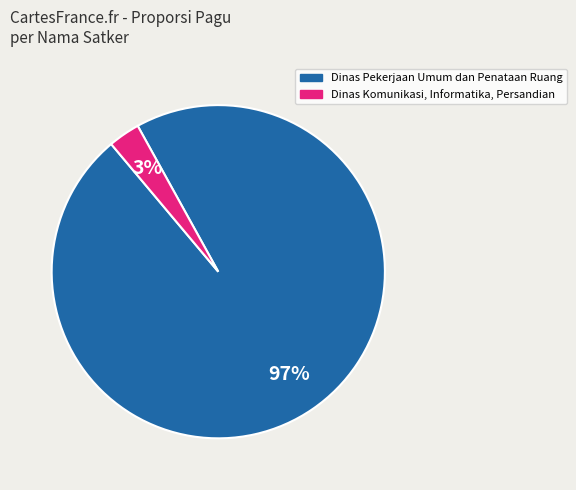

Is there a majority slice in this chart?

Yes